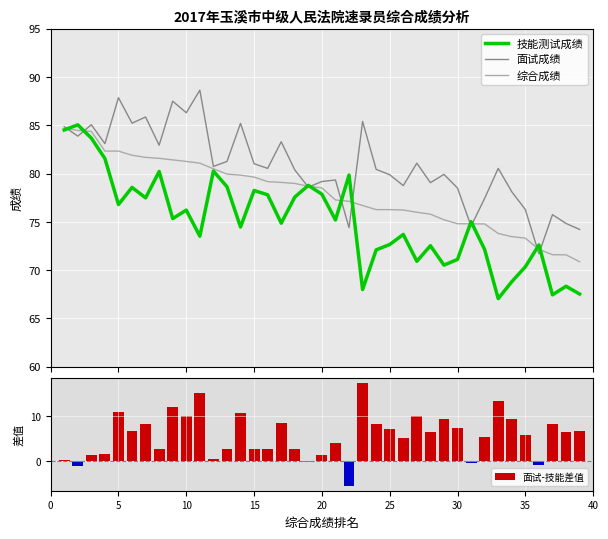

What is the sum of all 面试-技能差值 values?

224.3